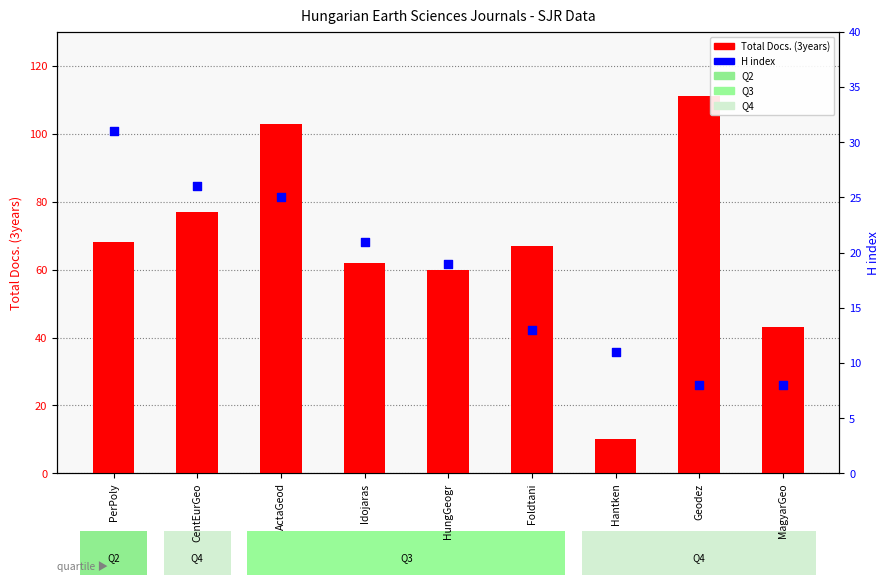

At how many categories does at least one series exceed 106?

1